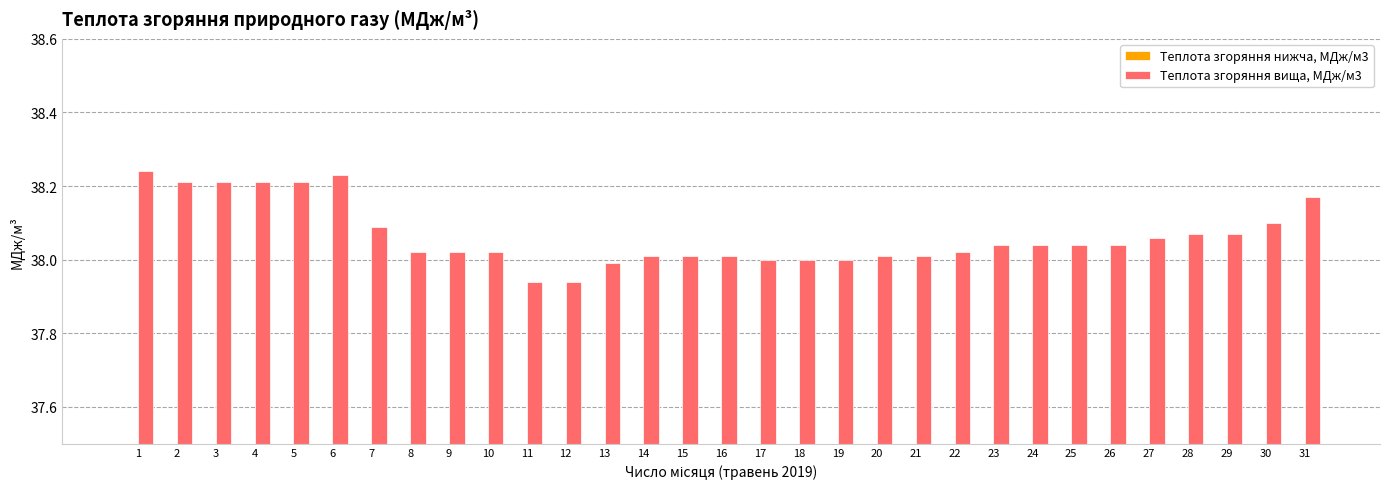

Which category has the lowest value across all series?

11